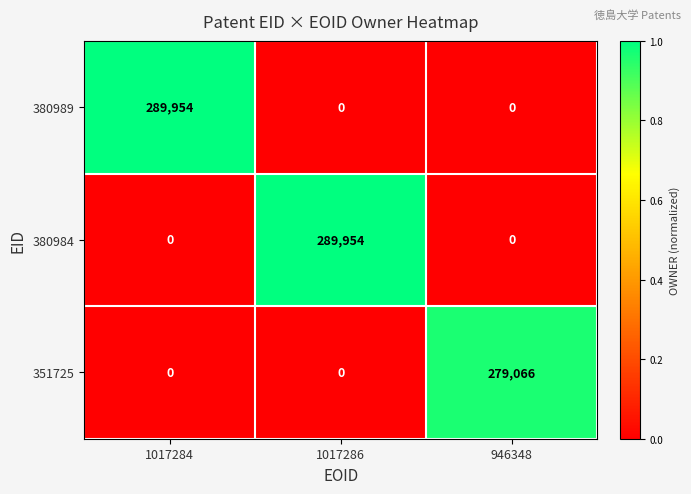

How many values in the 380984 series exceed 0?

1